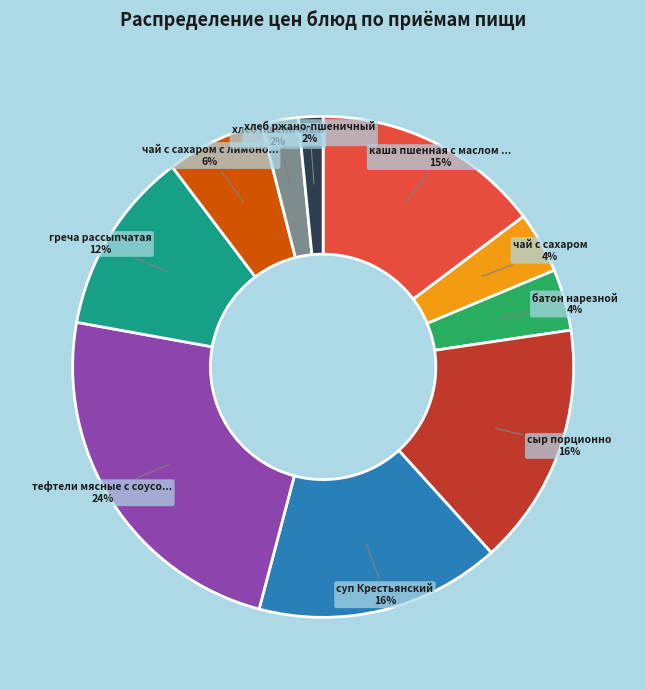

Is there any slice that represents more than half of the pie?

No